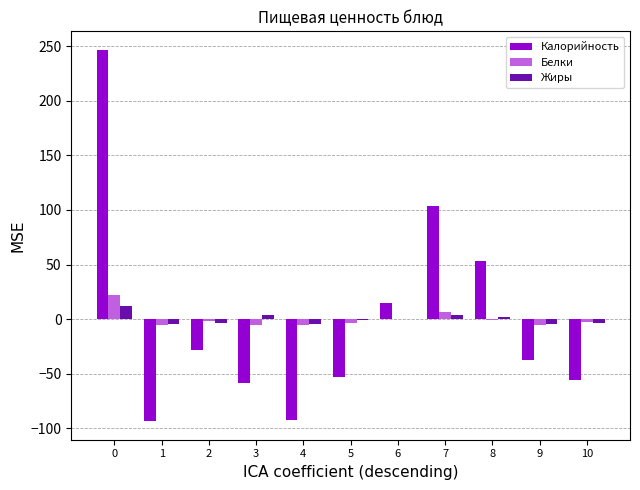

Count the number of data series in this chart.

3